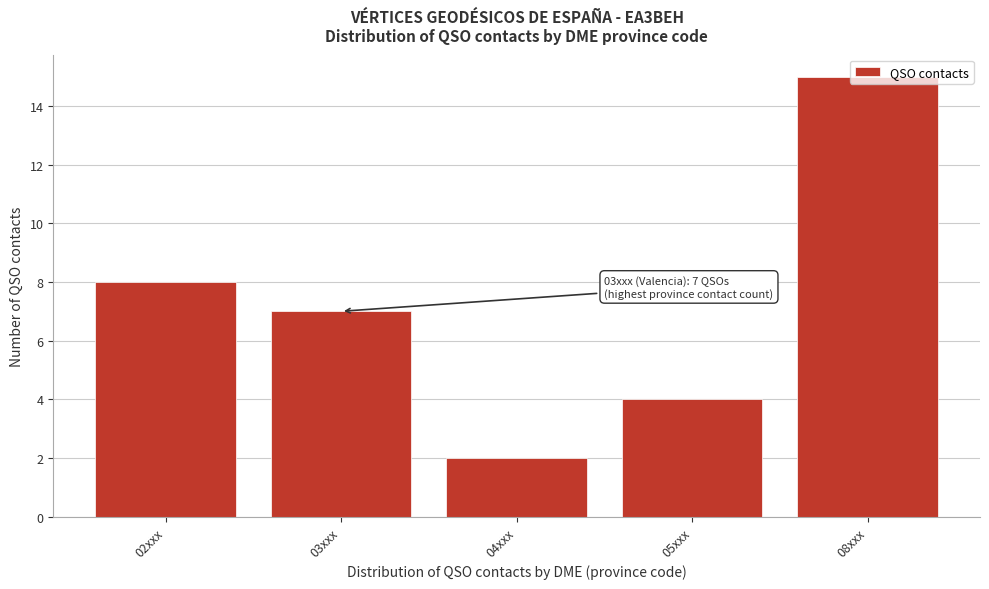

What is the average value?

7